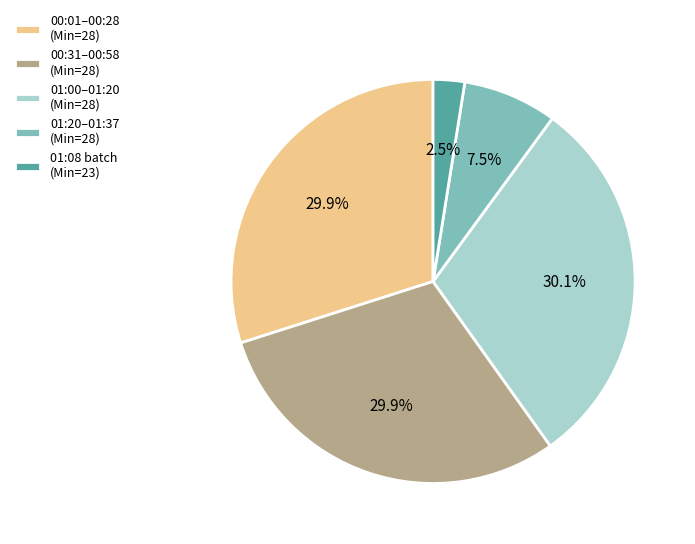

What is the smallest slice in the pie chart?

01:08 batch (Min=23)